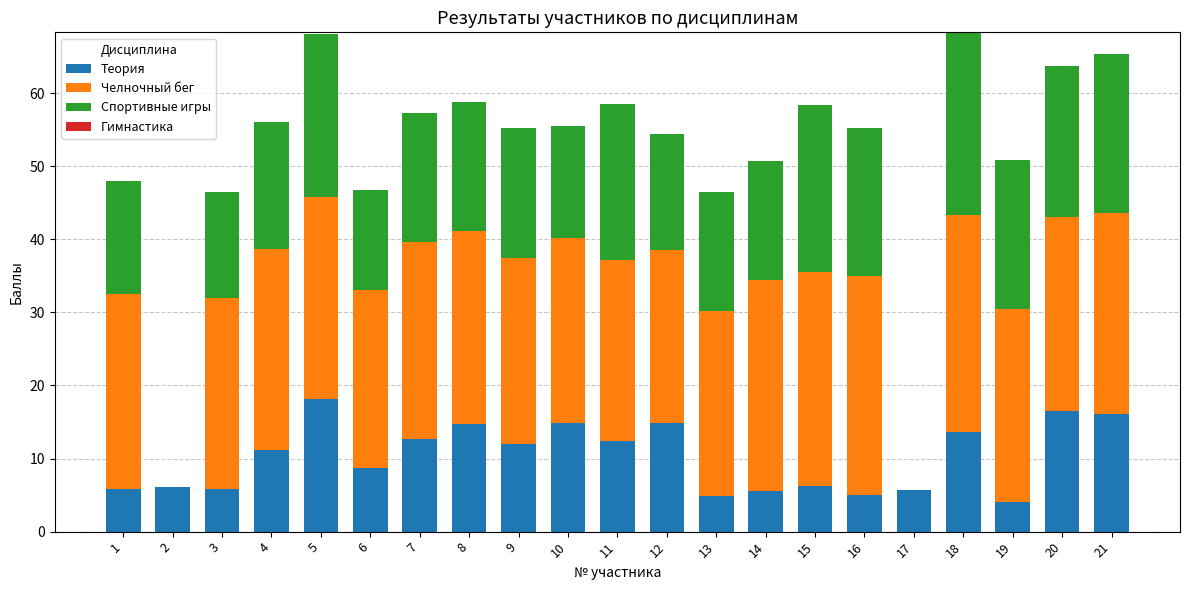

How many data points does each series have?

21